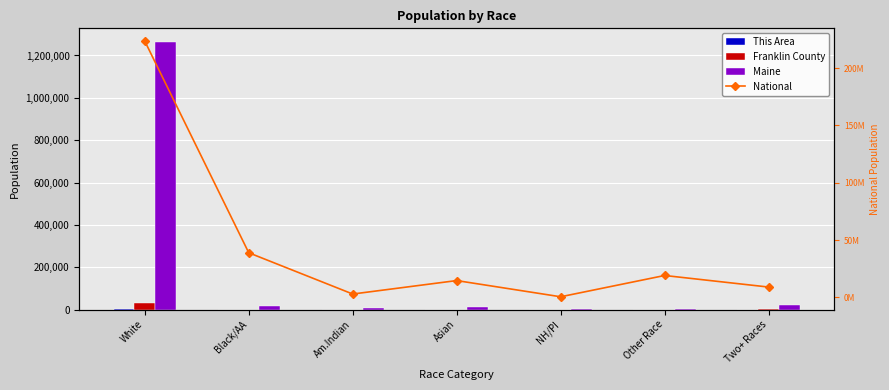

What is the label of the 2nd bar from the left?

Black/AA